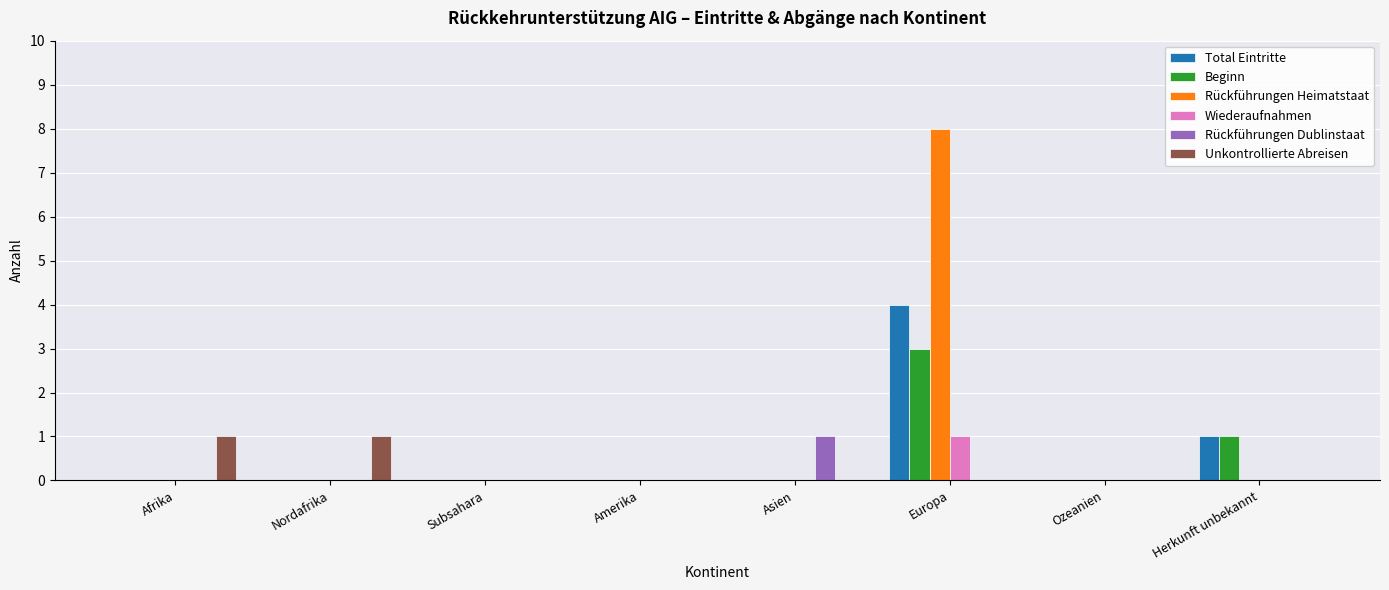

At which category is the sum across all series the highest?

Europa